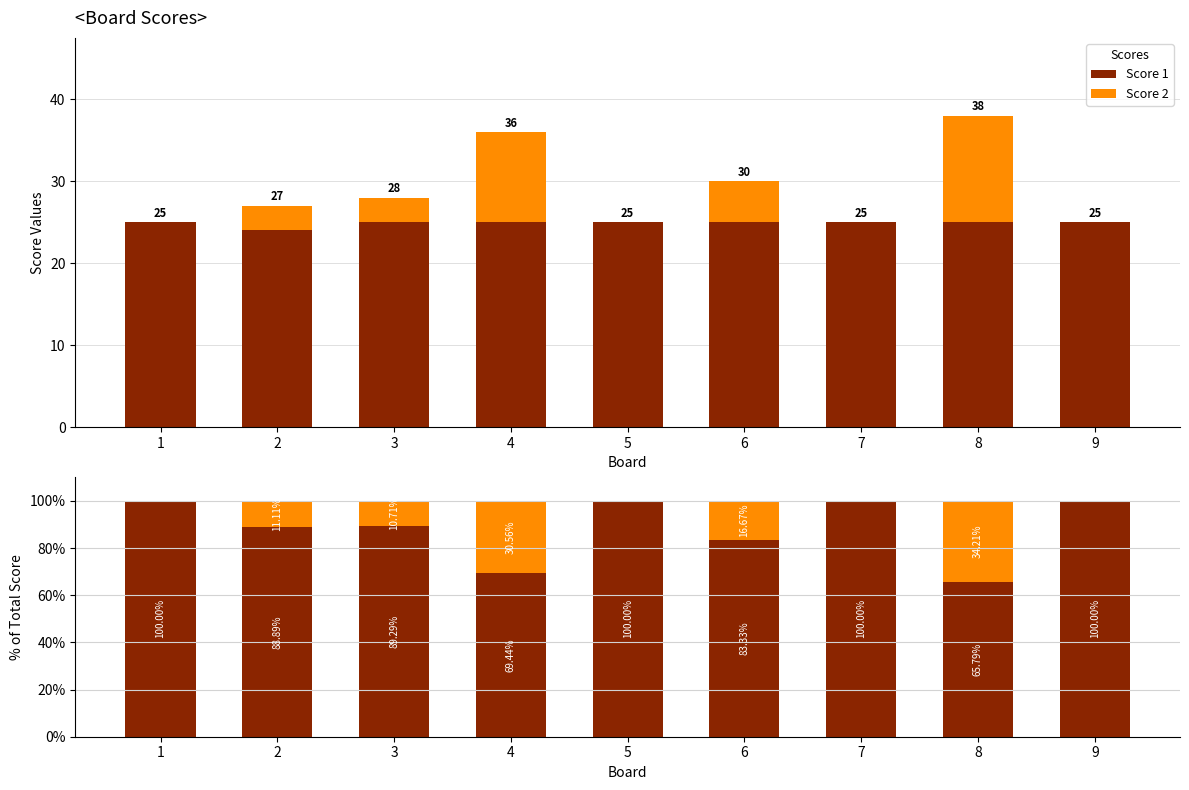

What is the difference between the highest and lowest values at 2?

77.8